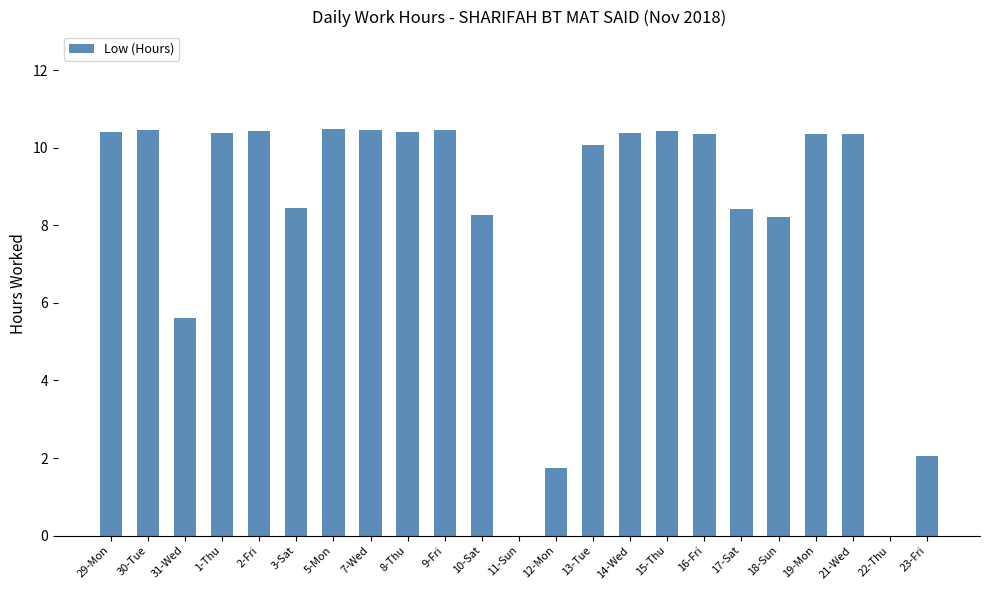

The chart shows a value of 14.0 at 16-Fri. True or false?

False